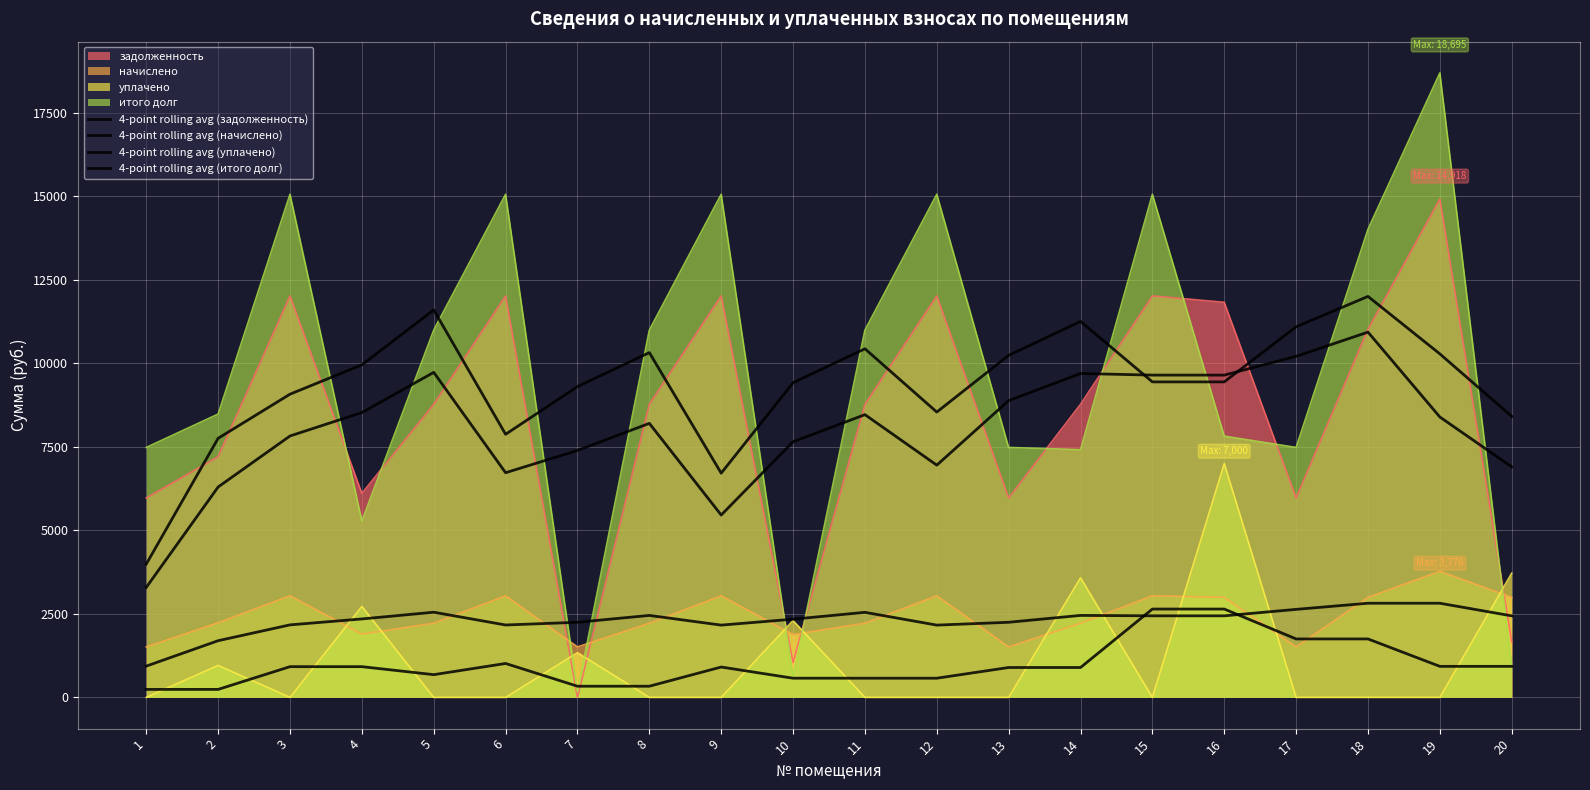

At which category does the chart reach its minimum across all series?

1